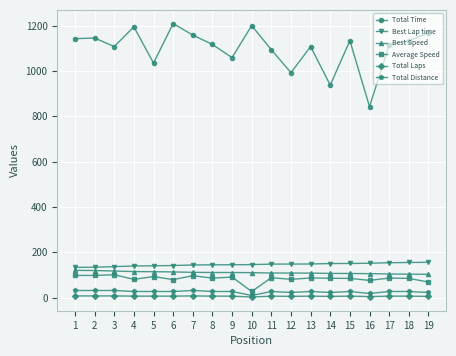

List the series in order of their peak value, lowest first.

Total Laps, Total Distance, Average Speed, Best Speed, Best Lap time, Total Time